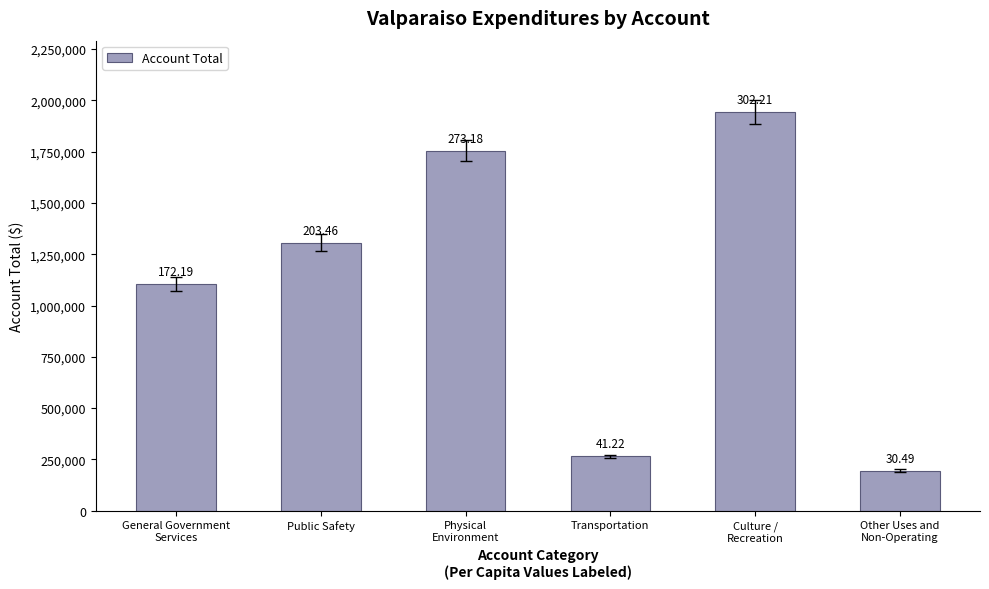

Which label corresponds to the smallest value in the chart?

Other Uses and
Non-Operating